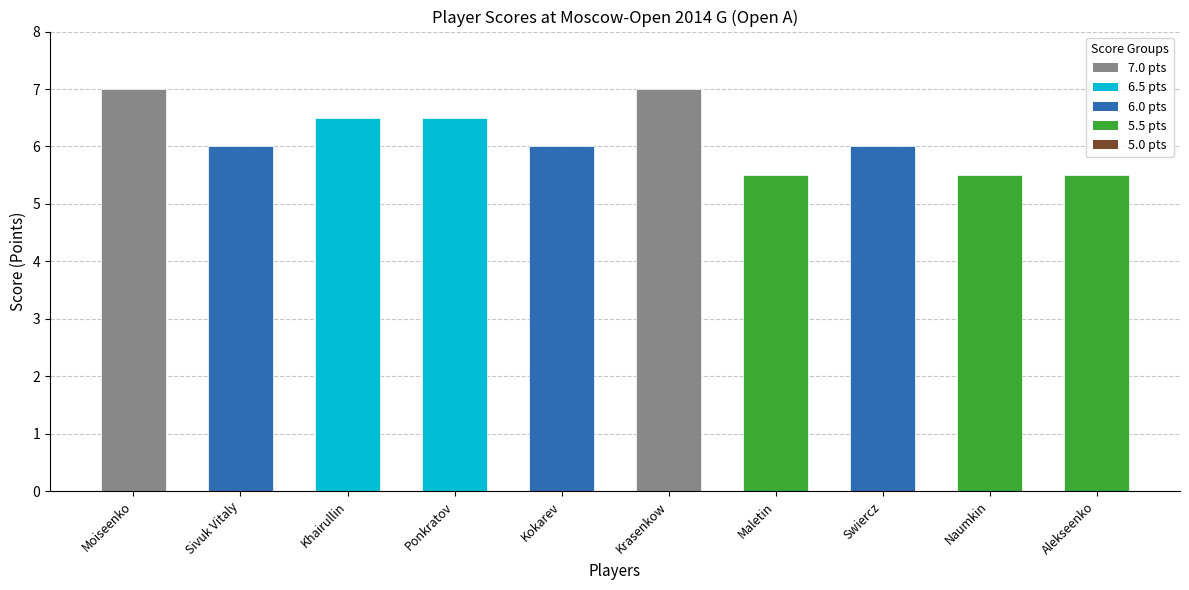

What is the difference between the second highest and second lowest values?

1.5